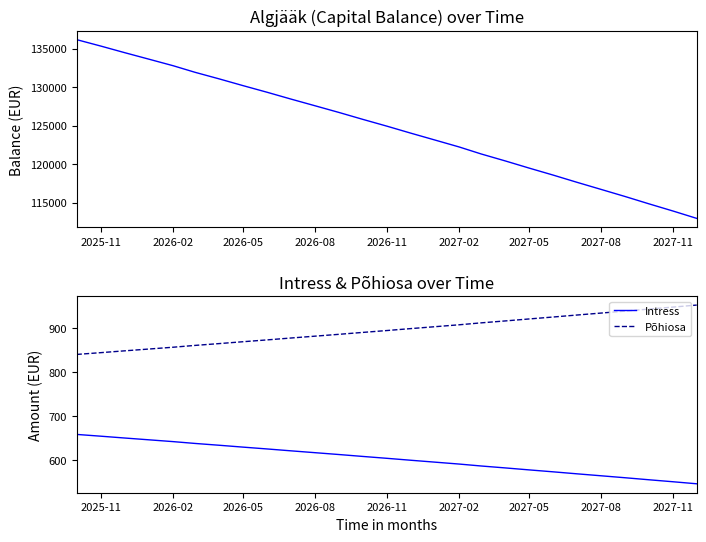

Is the value of Põhiosa at 2027-08 greater than the value of Intress at 2027-05?

Yes